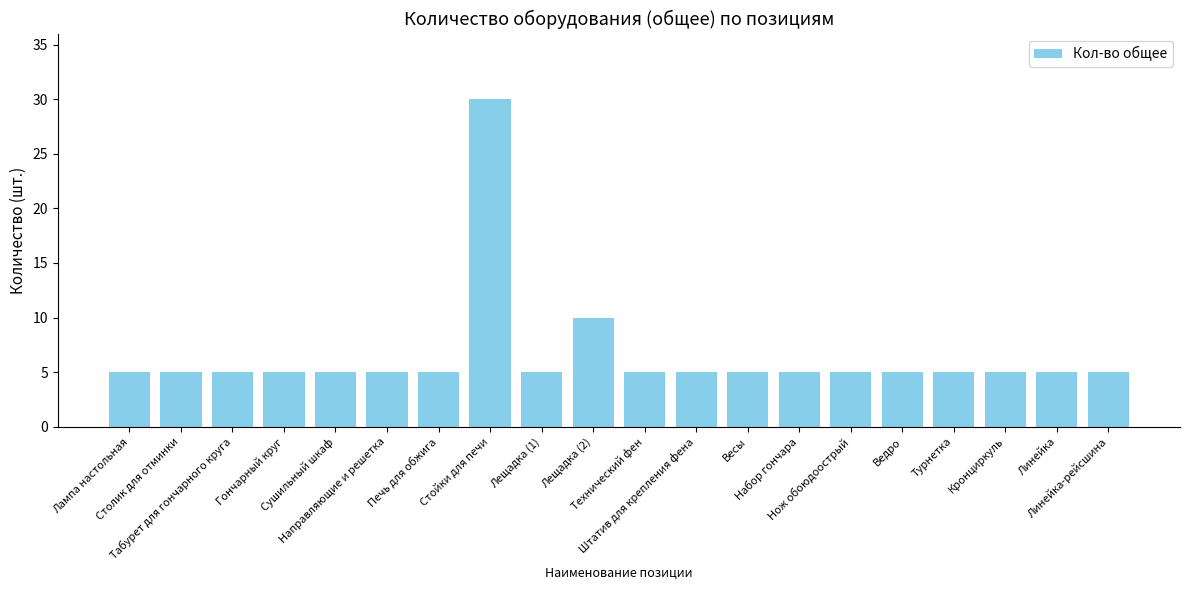

True or false: the data shows 5 at Нож обоюдоострый.

True